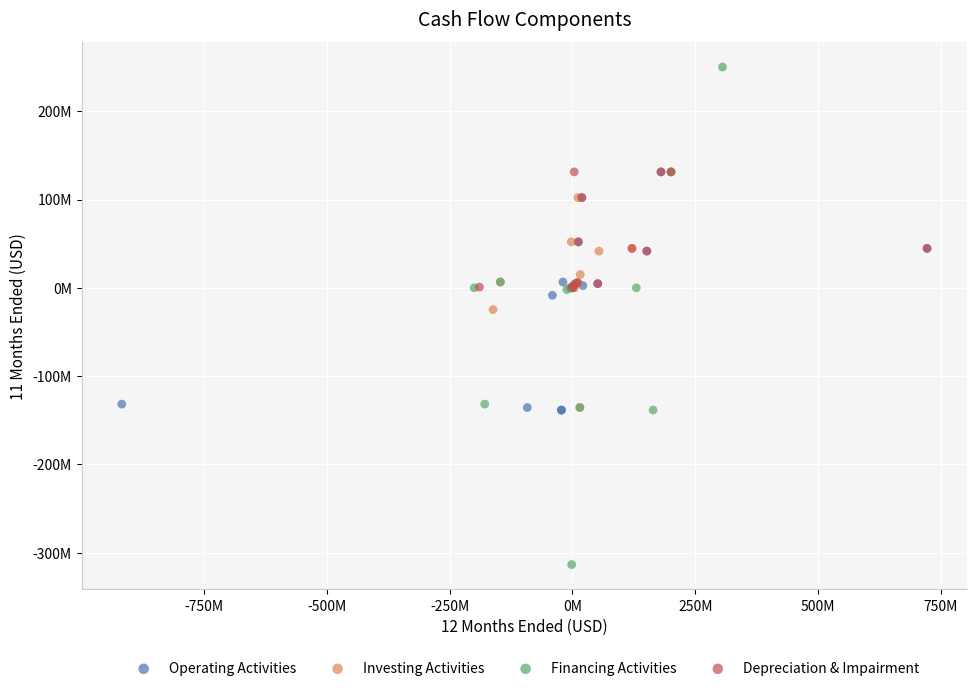

What are all the series names shown in the legend?

Operating Activities, Investing Activities, Financing Activities, Depreciation & Impairment